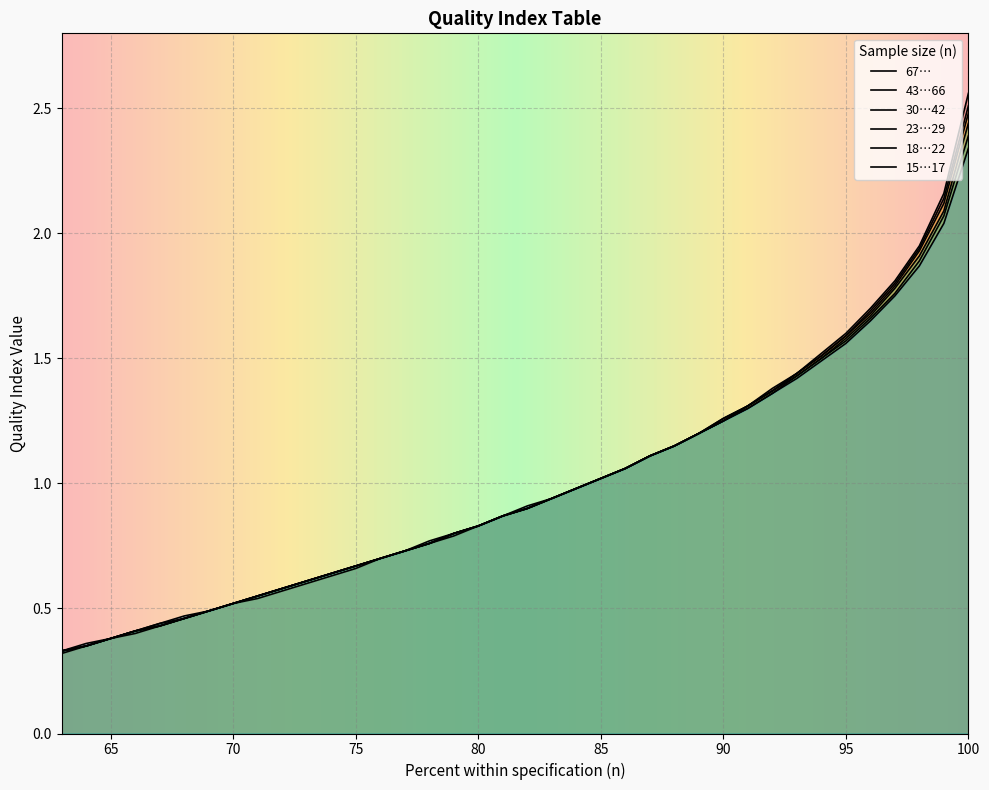

Is it true that 23…29 equals 1.4 at 93?

True